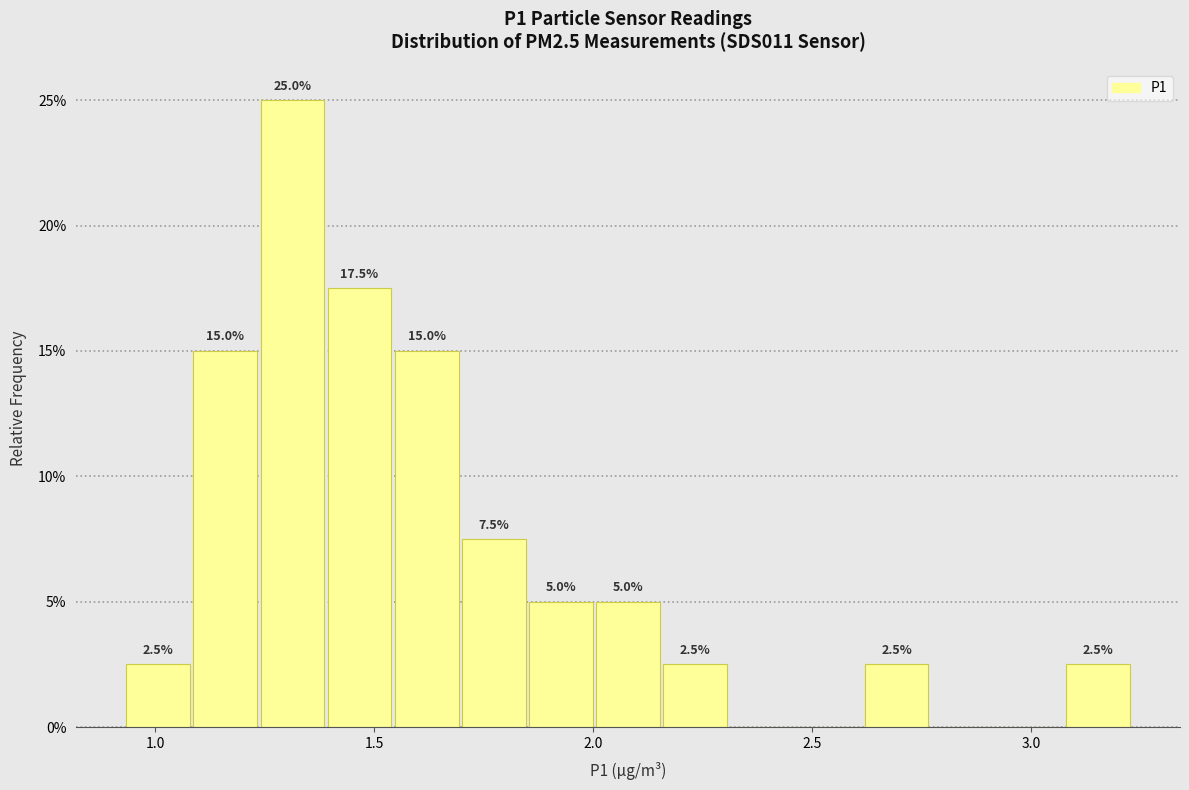

Around what value on the x-axis is the tallest bar? Give the approximate position of its centre, as read against the axis.

1.30